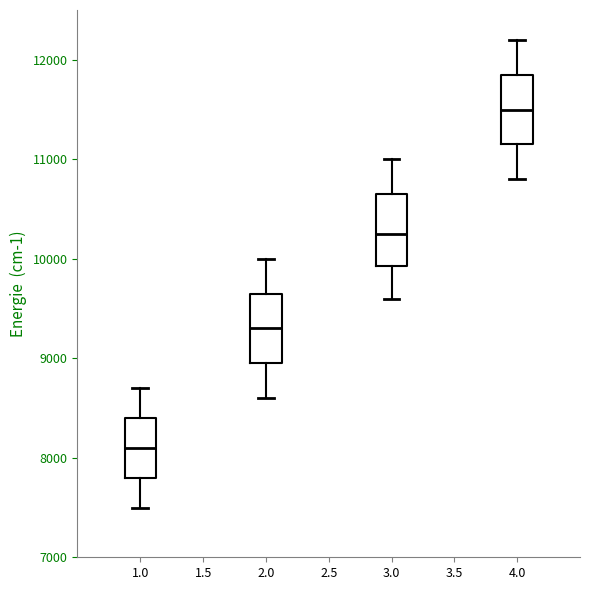

Reading left to right, read every box against the y-axis: the position of its median line, the range the box covers, and the ends of its whiskers. The values are not printed on the chart, so give them approximately, as read against the axis.

1.0: median 8100, box 7800 to 8400, whiskers 7500 to 8700
2.0: median 9300, box 9000 to 9700, whiskers 8600 to 10000
3.0: median 10300, box 9900 to 10700, whiskers 9600 to 11000
4.0: median 11500, box 11200 to 11900, whiskers 10800 to 12200